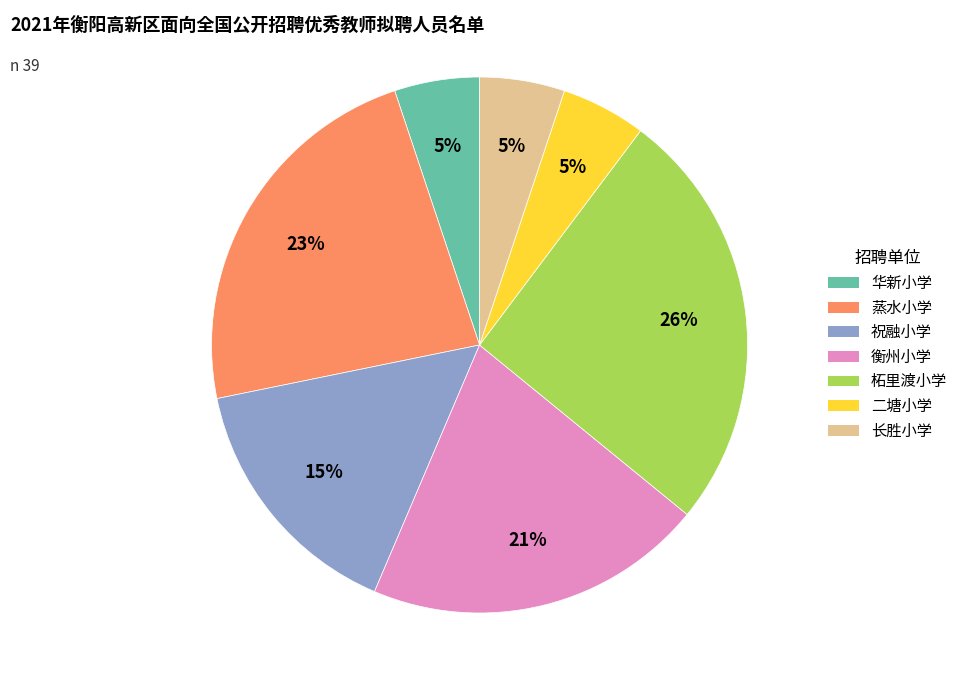

To the nearest percent, what portion does 蒸水小学 represent?

23%